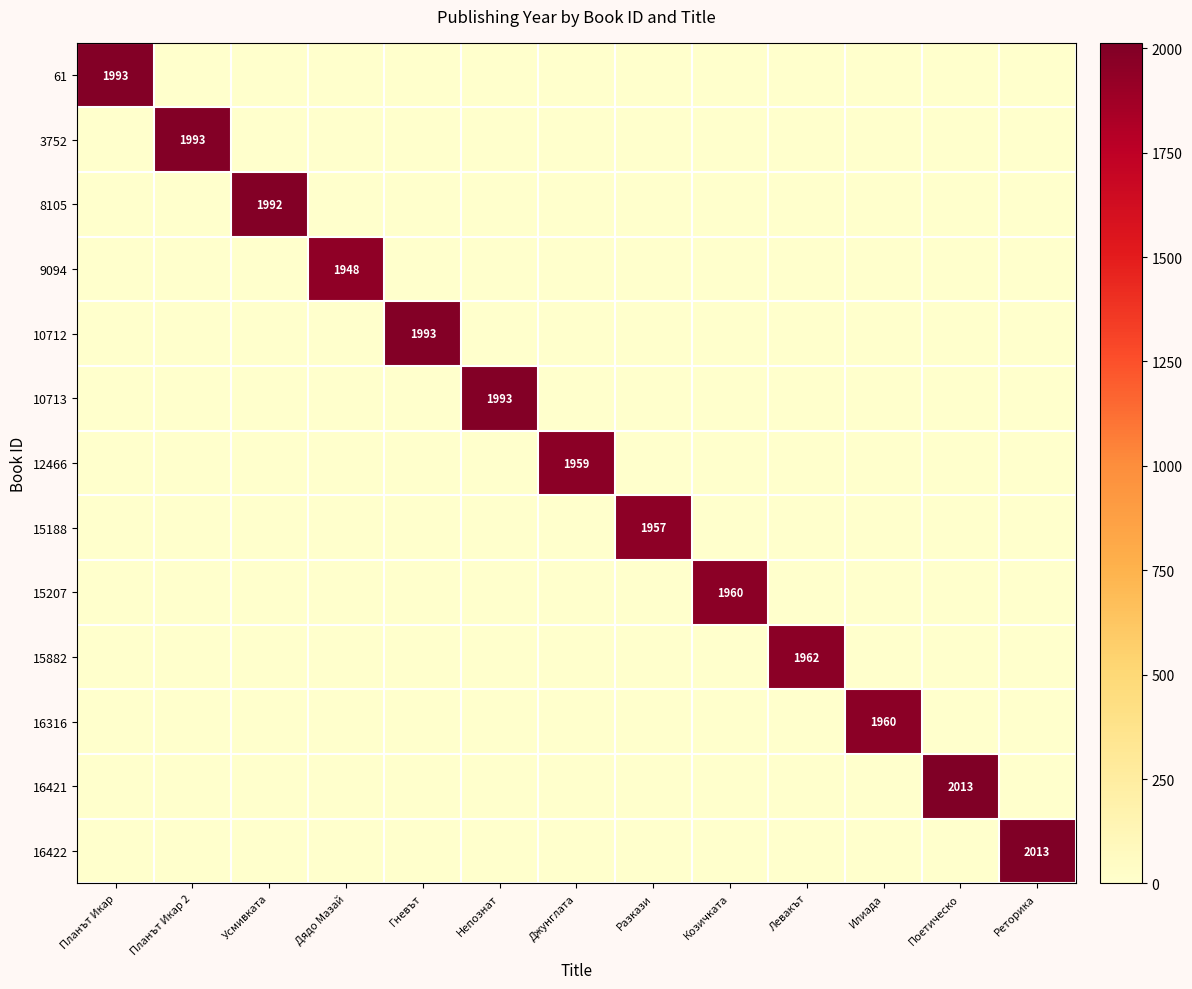

True or false: 16316 has a value of 1960 at Илиада.

True